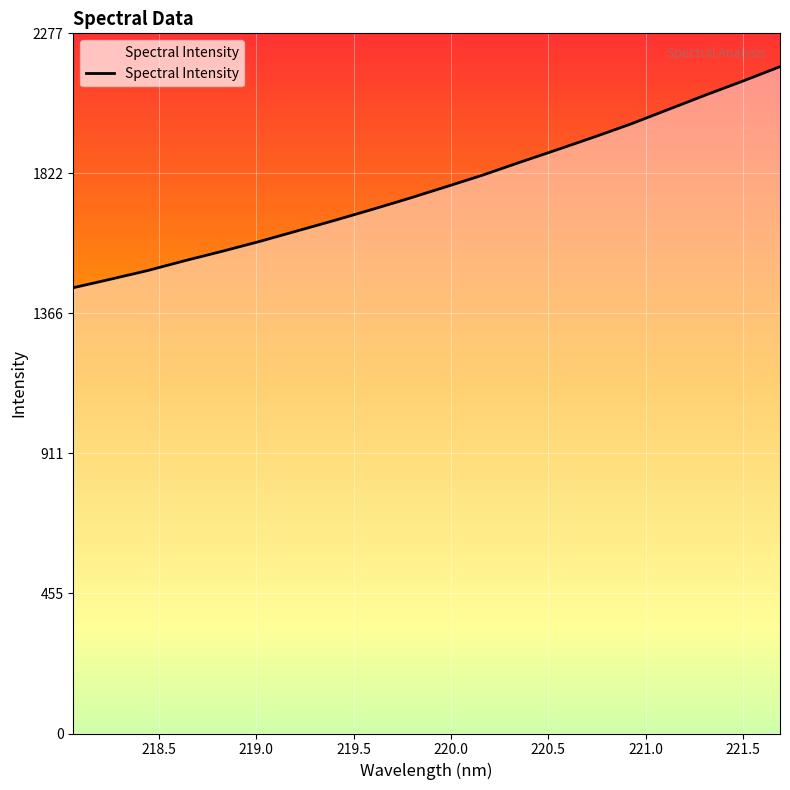

What is the minimum value shown in the chart?

1450.1